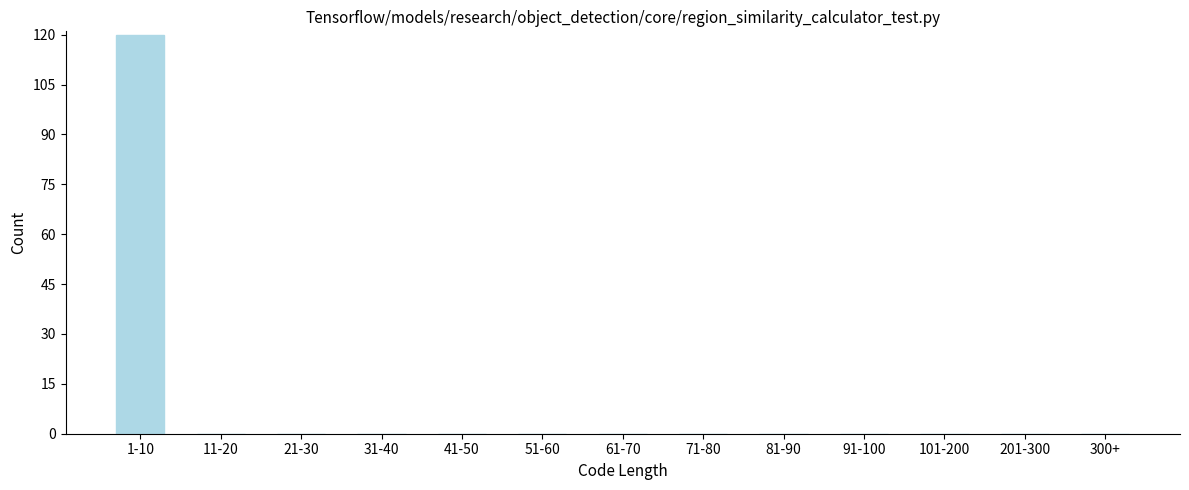

Reading left to right, what are all the values shown in this chart?

1-10=120	11-20=0	21-30=0	31-40=0	41-50=0	51-60=0	61-70=0	71-80=0	81-90=0	91-100=0	101-200=0	201-300=0	300+=0